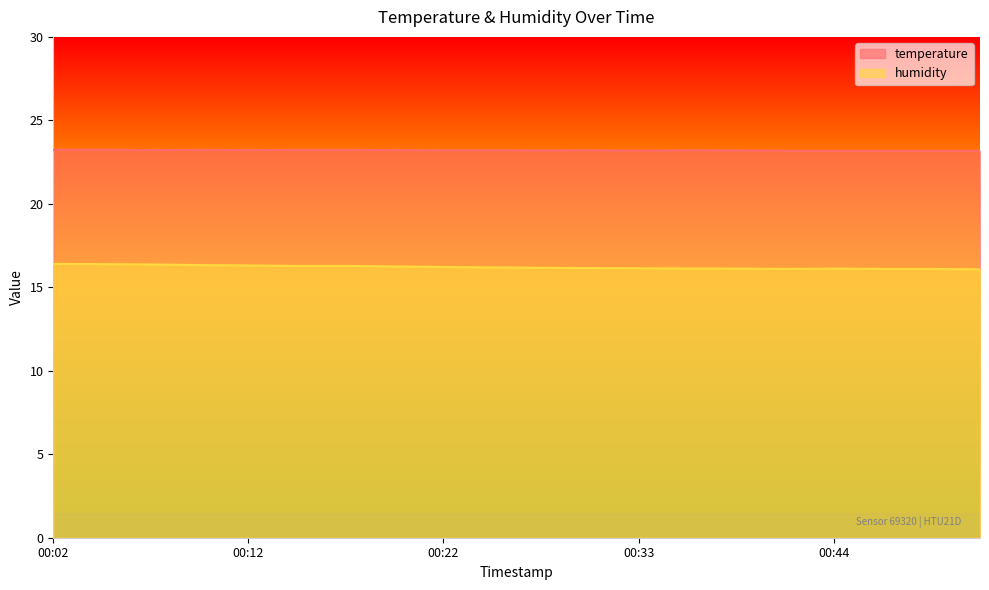

At 00:44, list the series in order from largest to smallest.

temperature, humidity